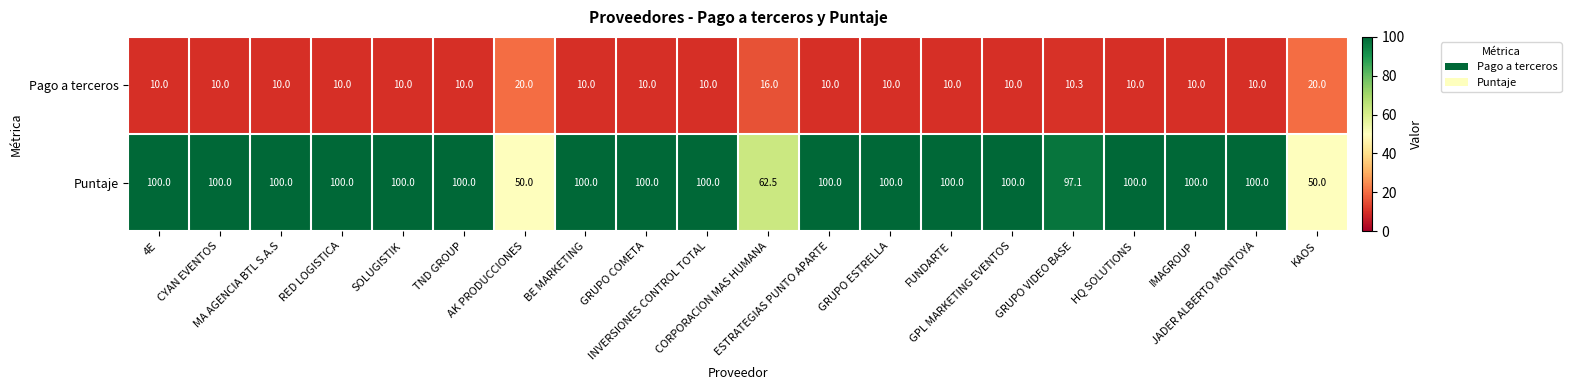

What is the total value across all series at KAOS?

70.0